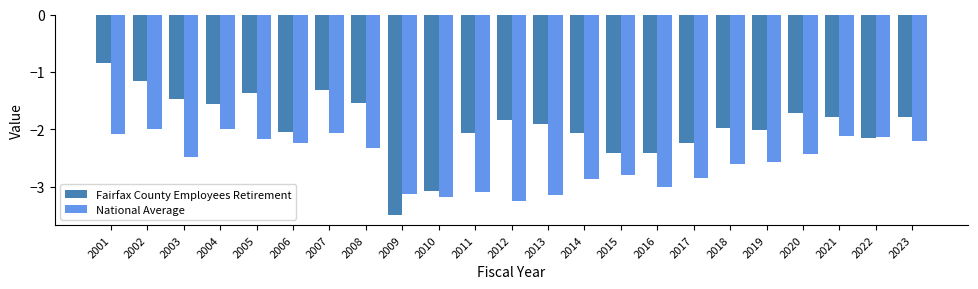

Is it true that Fairfax County Employees Retirement equals -1.8 at 2012?

True